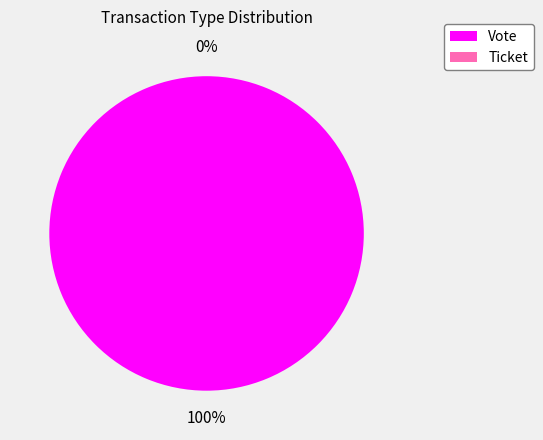

What is the change in value from Vote to Ticket?

-1